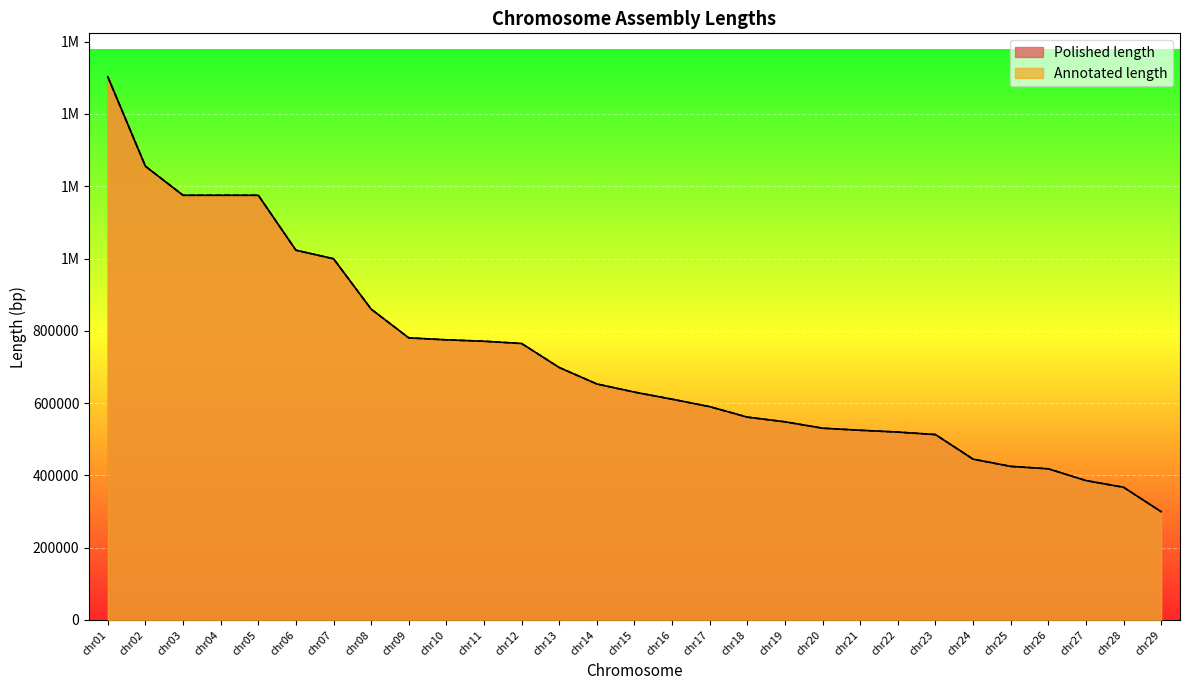

List the labels in order of Annotated length value, smallest first.

chr29, chr28, chr27, chr26, chr25, chr24, chr23, chr22, chr21, chr20, chr19, chr18, chr17, chr16, chr15, chr14, chr13, chr12, chr11, chr10, chr09, chr08, chr07, chr06, chr05, chr03, chr04, chr02, chr01